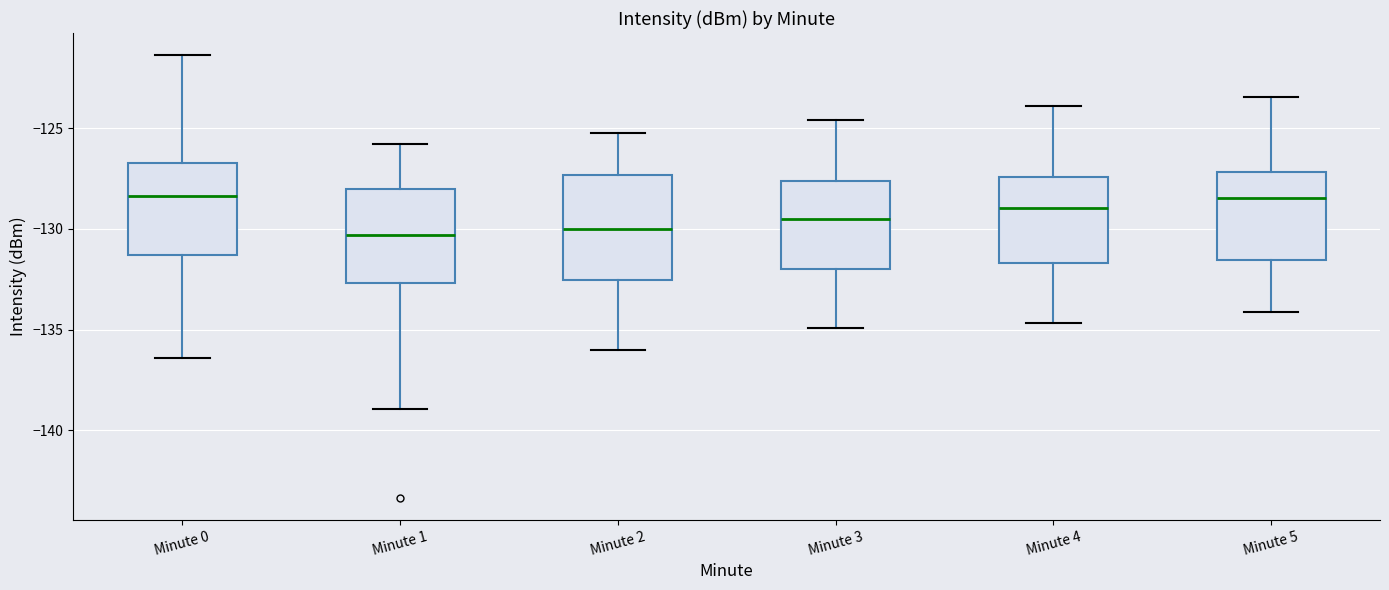

Reading left to right, transcribe this box plot: for each box, give where its median line is, the range the box spans, and where its two whiskers end, as read against the y-axis. The values are not printed on the chart, so give them approximately, as read against the axis.

Minute 0: median -128.5, box -131.5 to -126.5, whiskers -136.5 to -121.5
Minute 1: median -130.5, box -132.5 to -128.0, whiskers -139.0 to -126.0
Minute 2: median -130.0, box -132.5 to -127.5, whiskers -136.0 to -125.0
Minute 3: median -129.5, box -132.0 to -127.5, whiskers -135.0 to -124.5
Minute 4: median -129.0, box -131.5 to -127.5, whiskers -134.5 to -124.0
Minute 5: median -128.5, box -131.5 to -127.0, whiskers -134.0 to -123.5